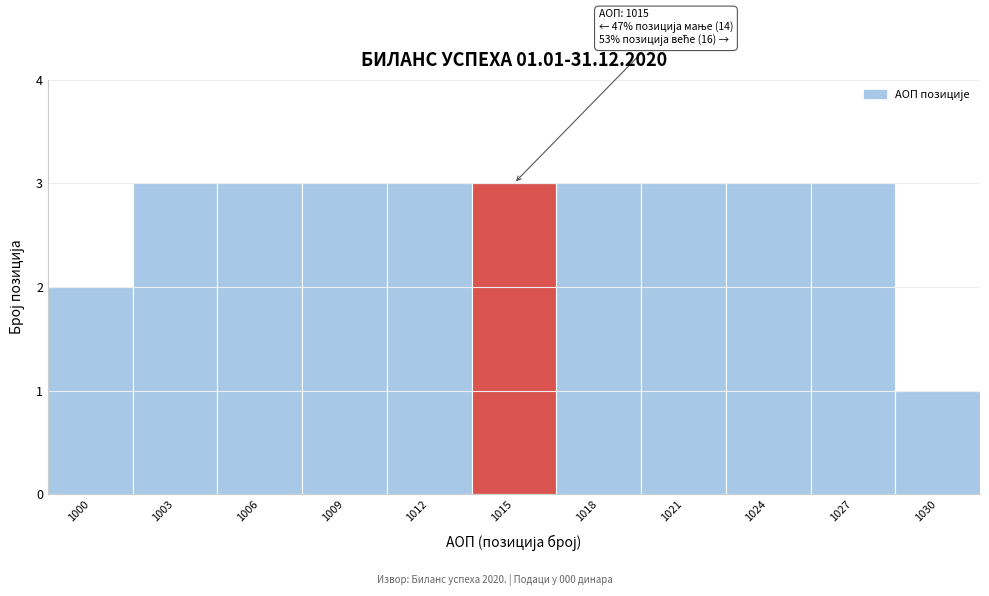

Reading left to right, what are all the values shown in this chart?

2	3	3	3	3	3	3	3	3	3	1